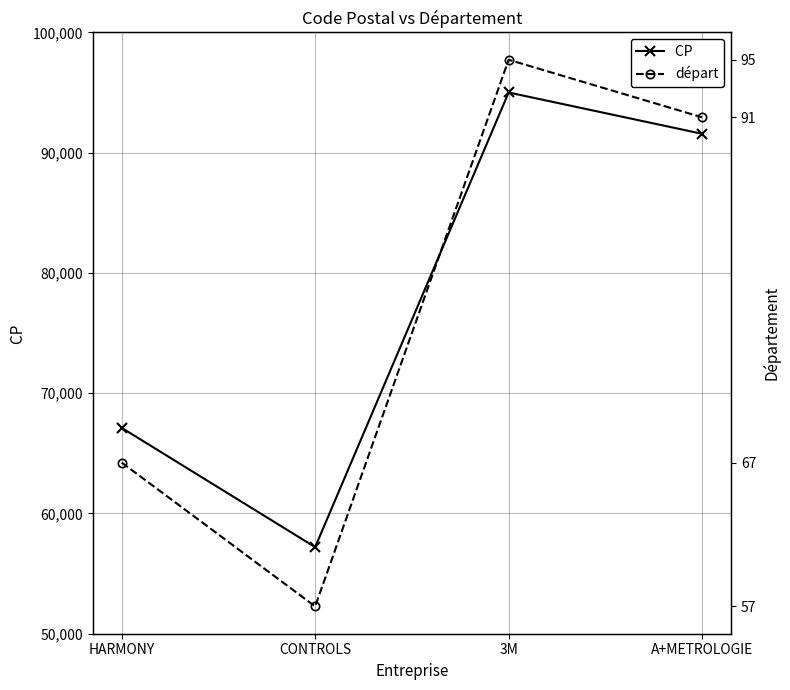

At which label does CP  first exceed 91570?

3M